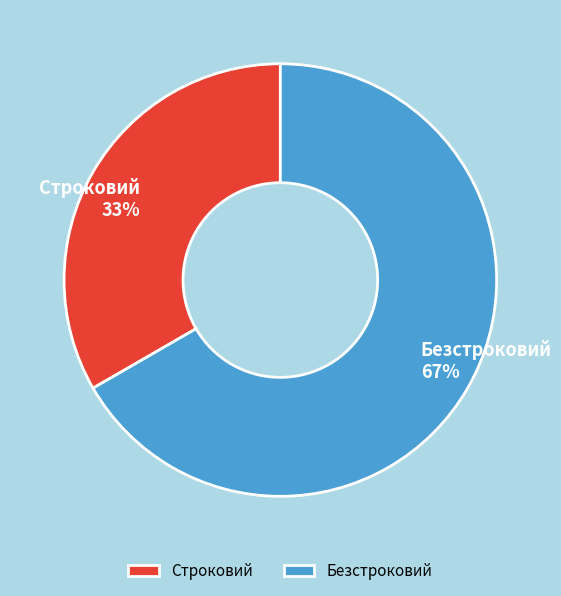

To the nearest percent, what is the combined percentage of Строковий and Безстроковий?

100%